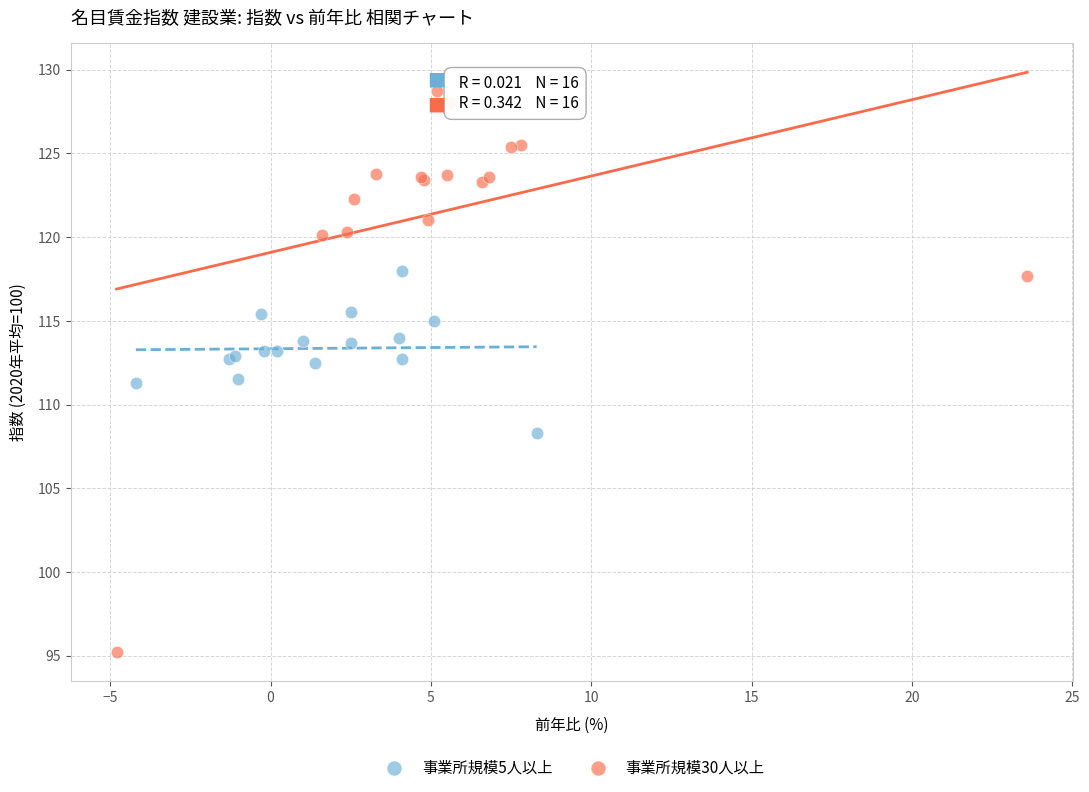

Which series has the largest Y range (max minus min)?

事業所規模30人以上